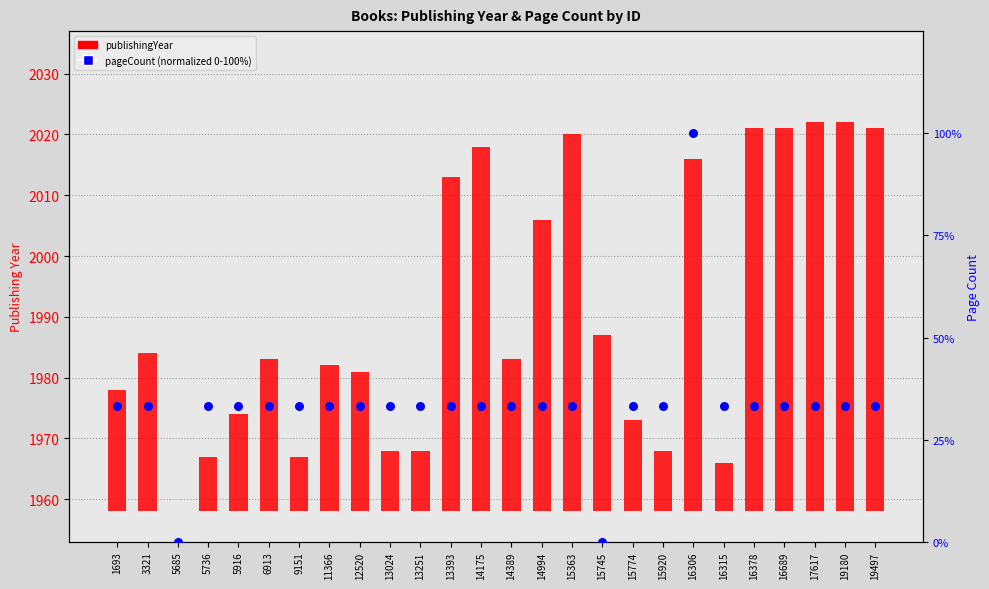

Which series has the widest spread of Y values?

pageCount (normalized)